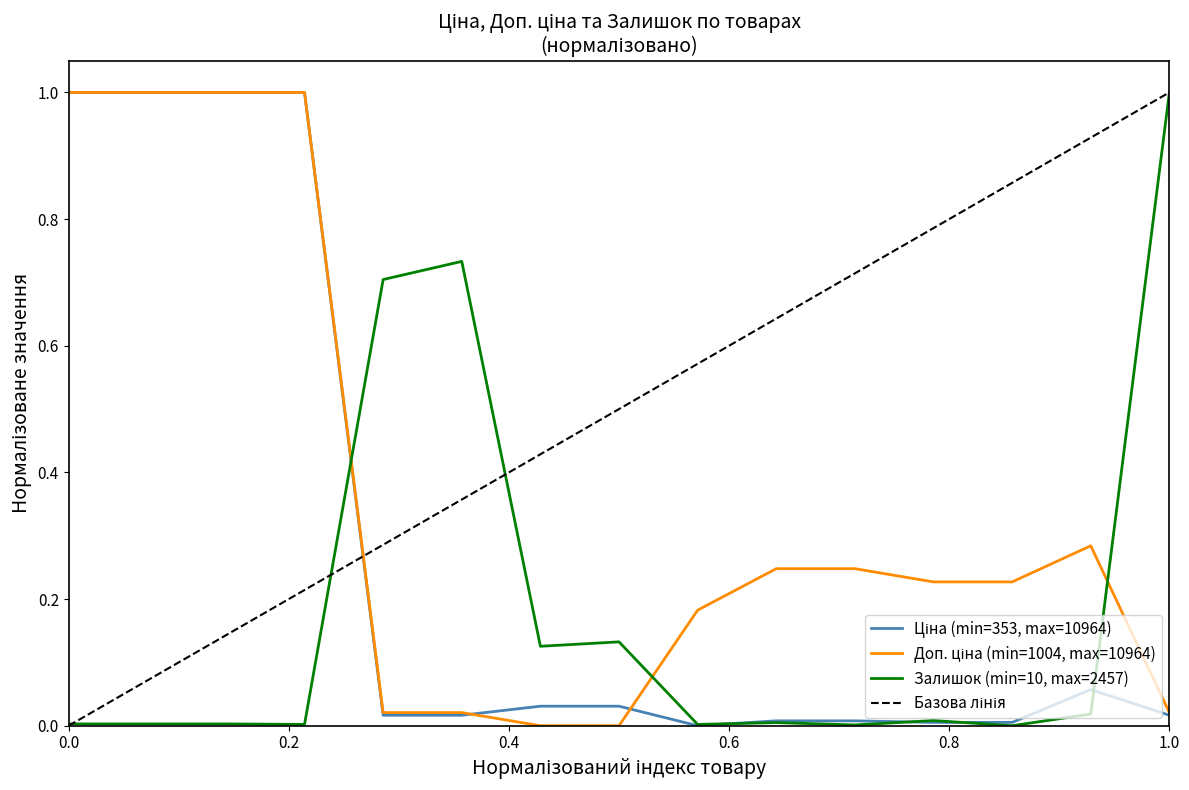

What is the maximum value for Залишок?

1.0